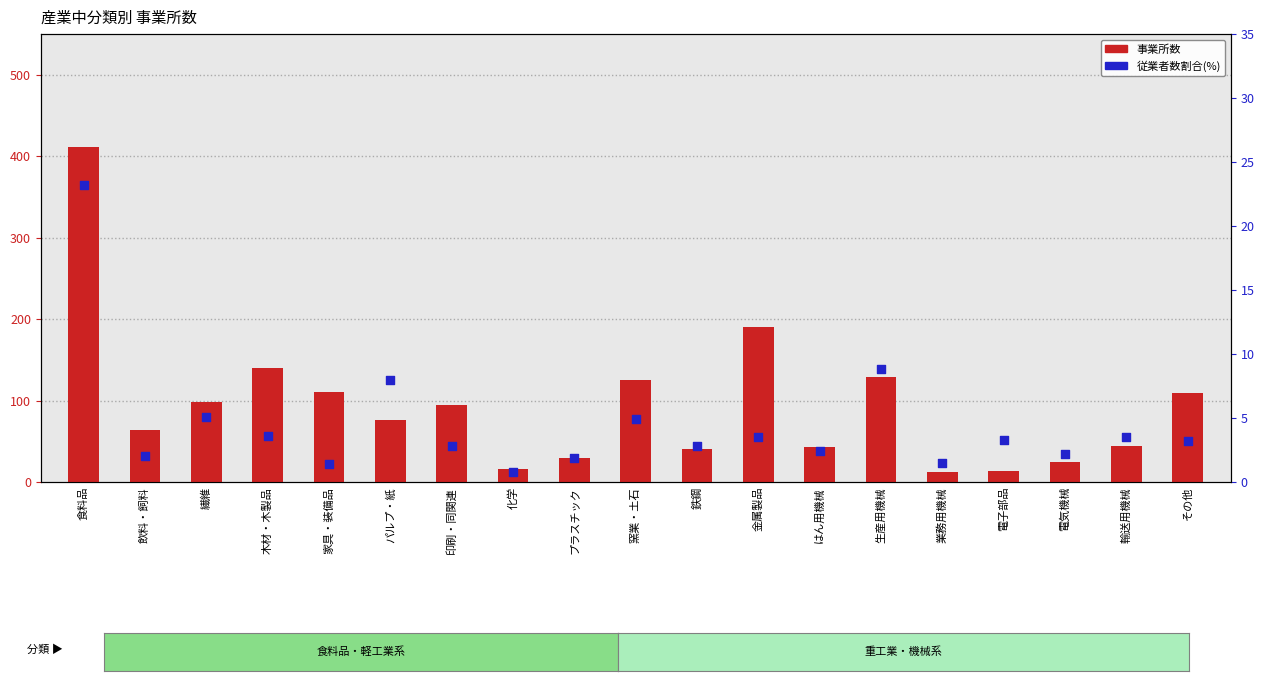

What are all the series names shown in the legend?

事業所数, 従業者数割合(%)